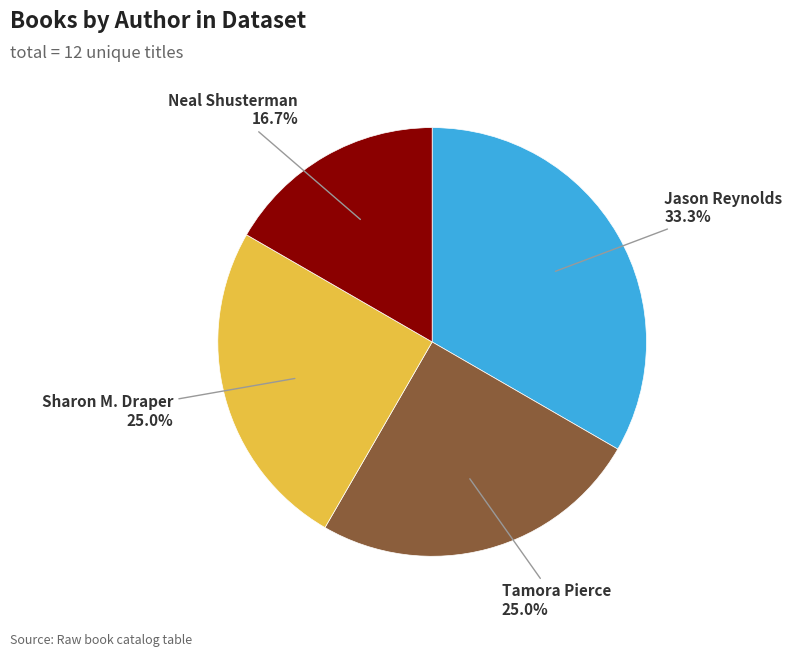

Is there a majority slice in this chart?

No